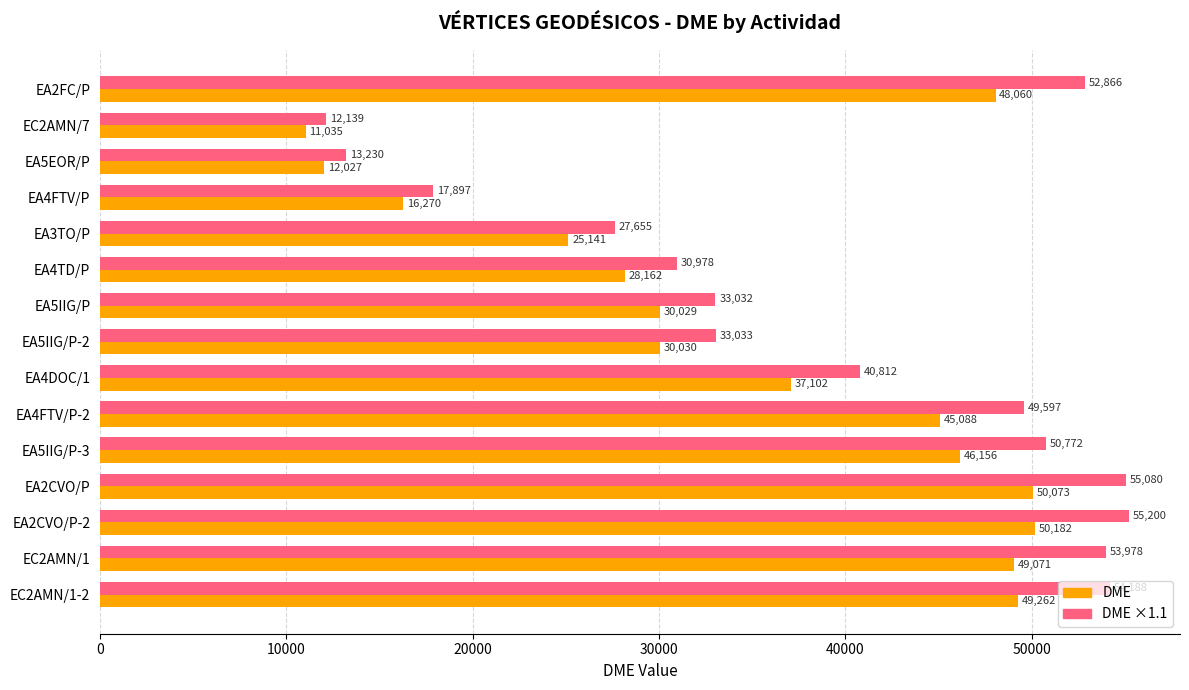

Which label corresponds to the smallest value in the chart?

EC2AMN/7